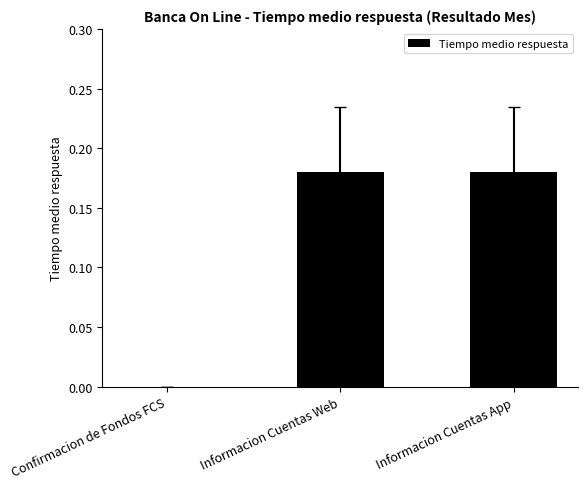

How many distinct data groups are displayed?

1